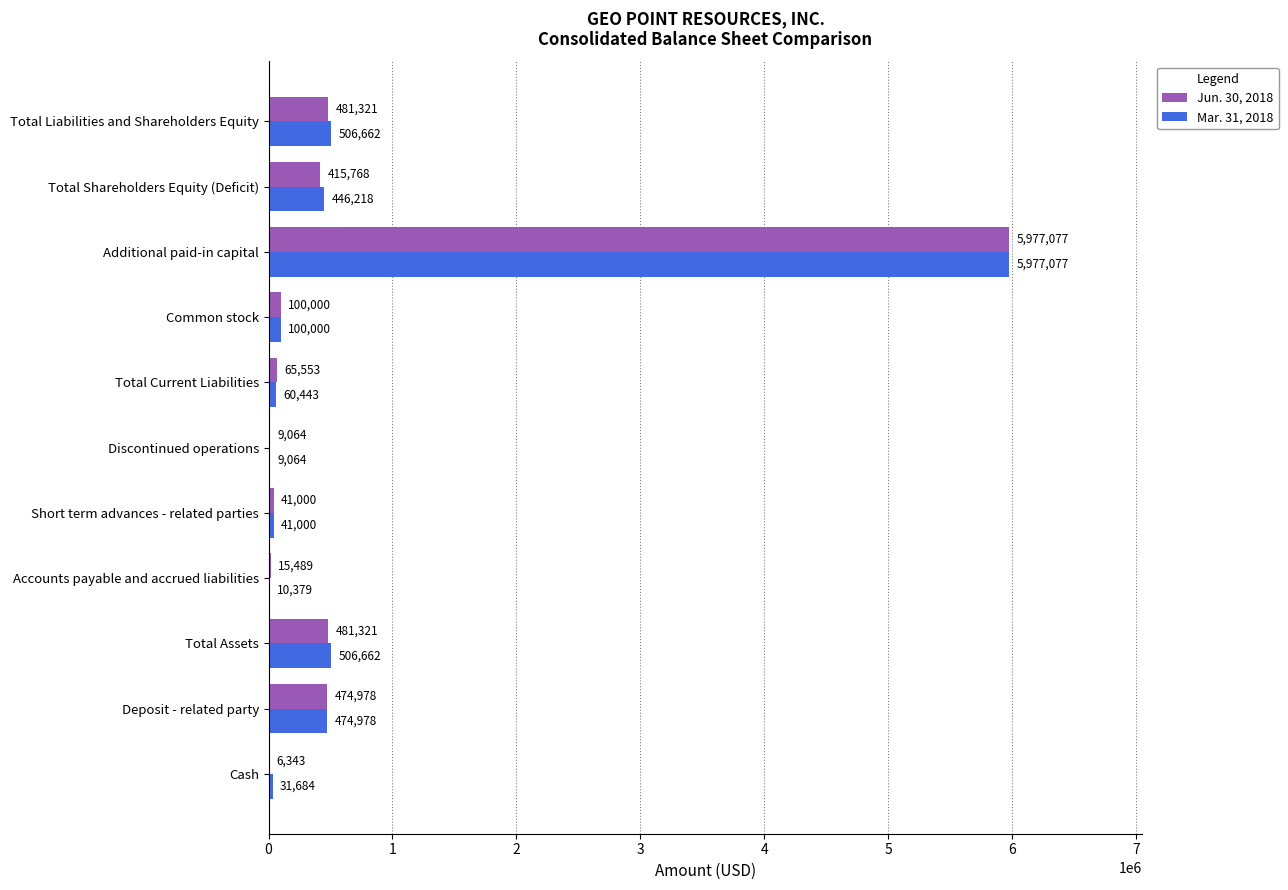

Which series has the largest total across all categories?

Mar. 31, 2018